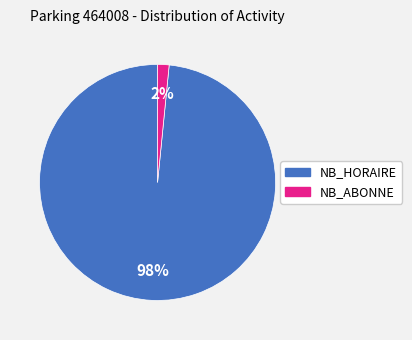

Is the sum of NB_ABONNE and NB_HORAIRE greater than half?

Yes